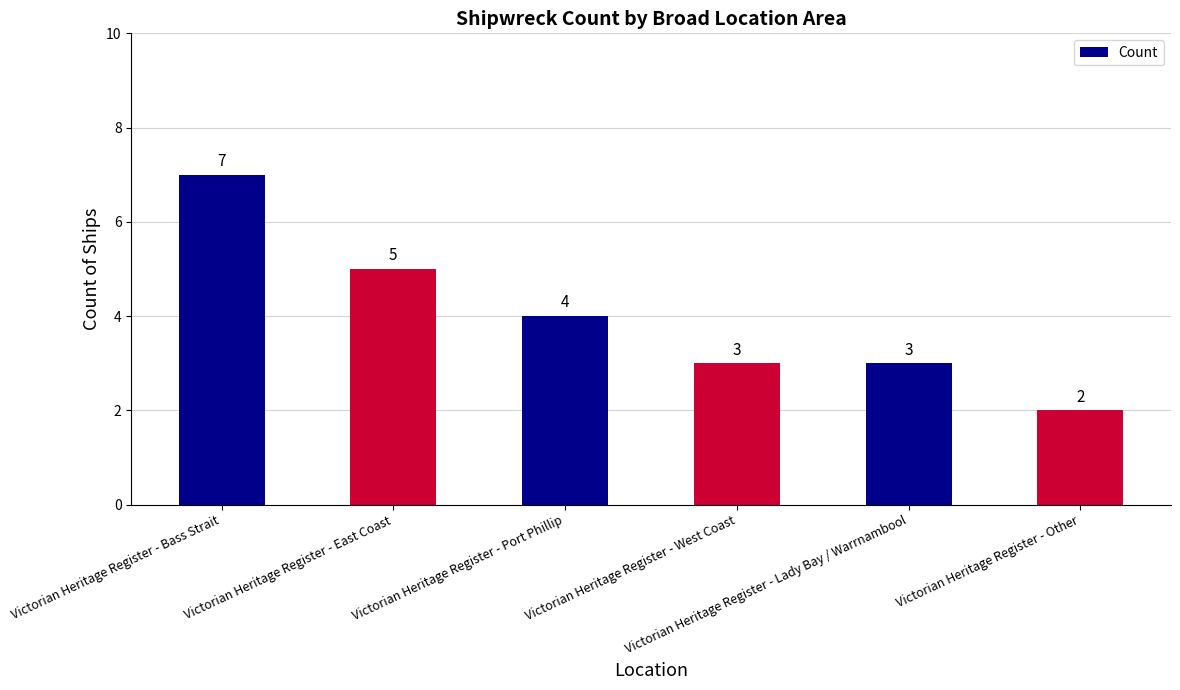

Between Victorian Heritage Register - East Coast and Victorian Heritage Register - Other, which is larger?

Victorian Heritage Register - East Coast